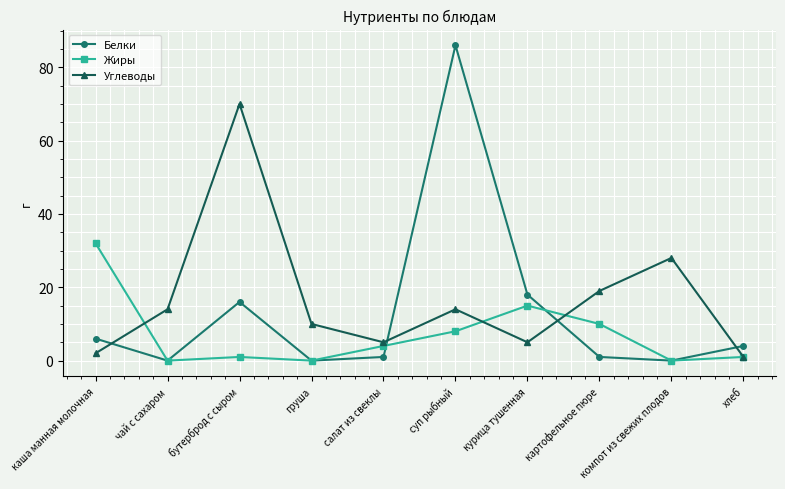

How many intersections are there between Белки and Углеводы?

4